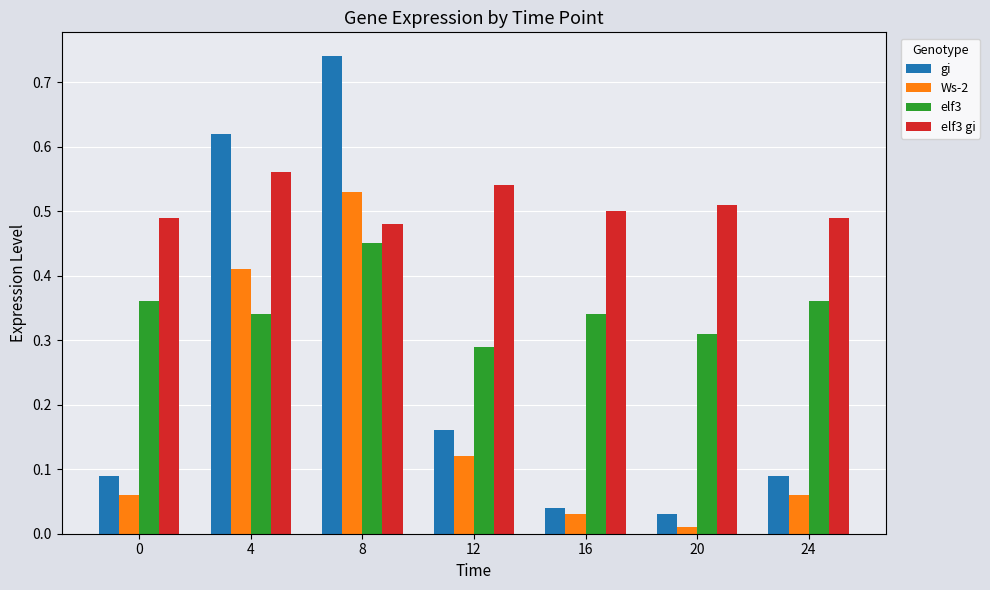

At which label does gi reach its peak?

8